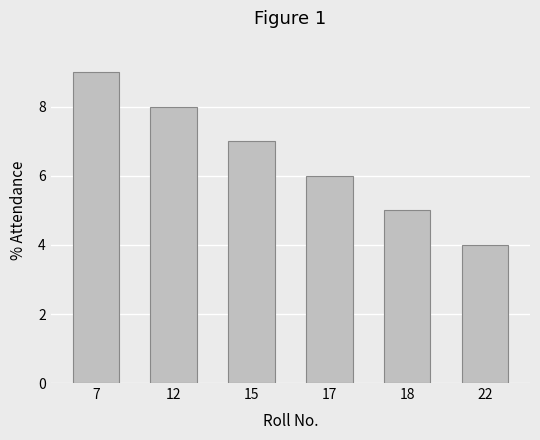

Approximately how many times larger is the value at 15 compared to 17?

1.2